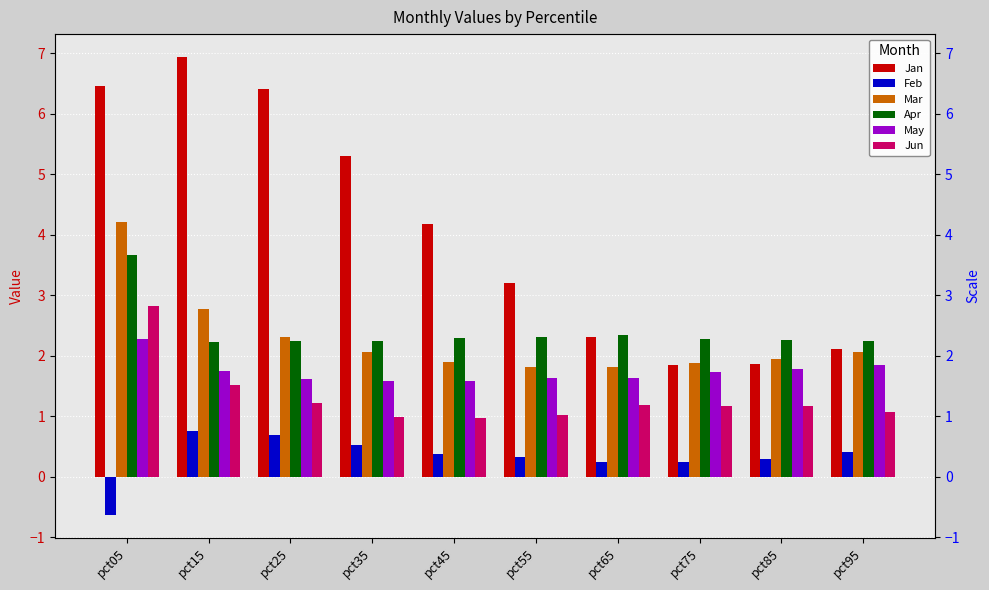

True or false: Jan has a value of 3.2 at pct55.

True